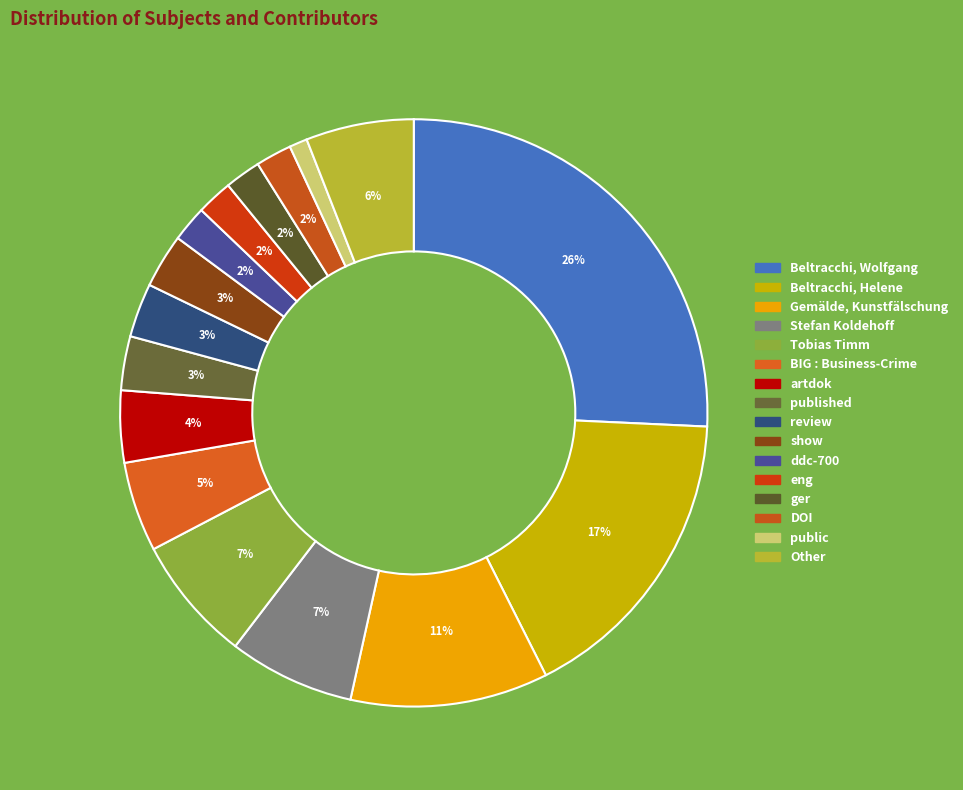

To the nearest percent, what percentage of the pie is published?

3%